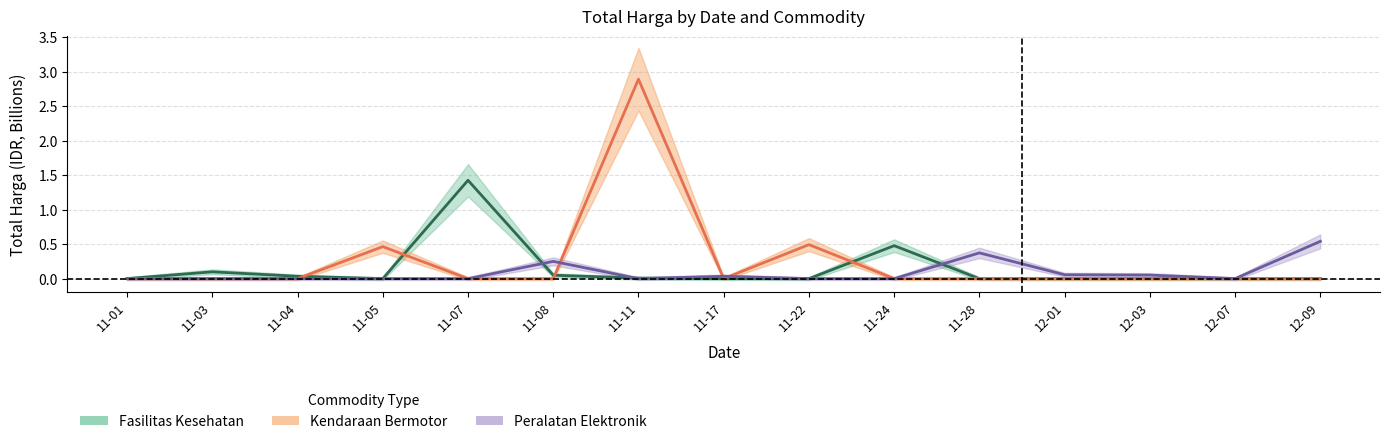

True or false: Kendaraan Bermotor has a value of 0.0 at 11-17.

True